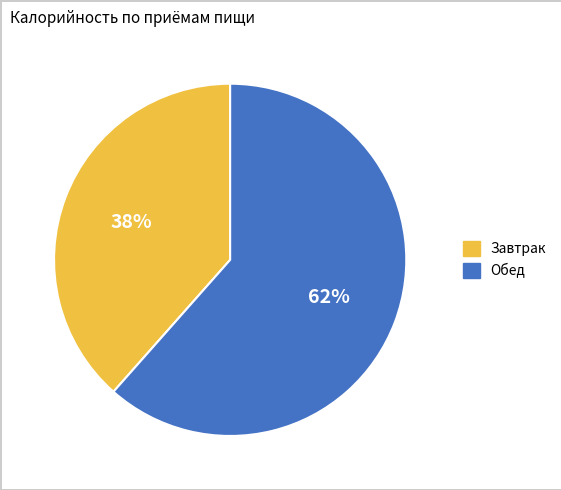

To the nearest percent, what is the combined percentage of Обед and Завтрак?

100%